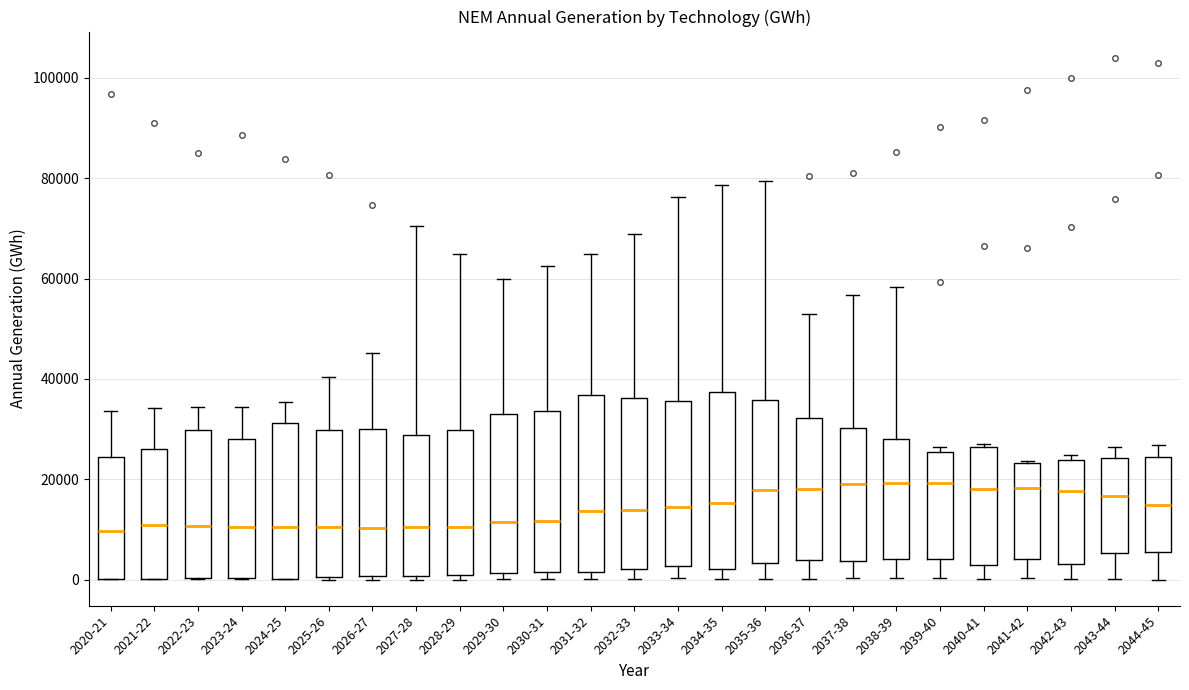

Reading left to right, transcribe this box plot: for each box, give where its median line is, the range the box spans, and where its two whiskers end, as read against the y-axis. The values are not printed on the chart, so give them approximately, as read against the axis.

2020-21: median 10000, box 0 to 24000, whiskers 0 to 34000
2021-22: median 10000, box 0 to 26000, whiskers 0 to 34000
2022-23: median 10000, box 0 to 30000, whiskers 0 to 34000
2023-24: median 10000, box 0 to 28000, whiskers 0 to 34000
2024-25: median 10000, box 0 to 32000, whiskers 0 to 36000
2025-26: median 10000, box 0 to 30000, whiskers 0 to 40000
2026-27: median 10000, box 0 to 30000, whiskers 0 (just below the box's lower edge) to 46000
2027-28: median 10000, box 0 to 28000, whiskers 0 (just below the box's lower edge) to 70000
2028-29: median 10000, box 2000 to 30000, whiskers 0 to 64000
2029-30: median 12000, box 2000 to 32000, whiskers 0 to 60000
2030-31: median 12000, box 2000 to 34000, whiskers 0 to 62000
2031-32: median 14000, box 2000 to 36000, whiskers 0 to 64000
2032-33: median 14000, box 2000 to 36000, whiskers 0 to 68000
2033-34: median 14000, box 2000 to 36000, whiskers 0 to 76000
2034-35: median 16000, box 2000 to 38000, whiskers 0 to 78000
2035-36: median 18000, box 4000 to 36000, whiskers 0 to 80000
2036-37: median 18000, box 4000 to 32000, whiskers 0 to 52000
2037-38: median 20000, box 4000 to 30000, whiskers 0 to 56000
2038-39: median 20000, box 4000 to 28000, whiskers 0 to 58000
2039-40: median 20000, box 4000 to 26000, whiskers 0 to 26000 (just above the box's upper edge)
2040-41: median 18000, box 2000 to 26000, whiskers 0 to 28000
2041-42: median 18000, box 4000 to 24000, whiskers 0 to 24000
2042-43: median 18000, box 4000 to 24000, whiskers 0 to 24000 (just above the box's upper edge)
2043-44: median 16000, box 6000 to 24000, whiskers 0 to 26000
2044-45: median 14000, box 6000 to 24000, whiskers 0 to 26000